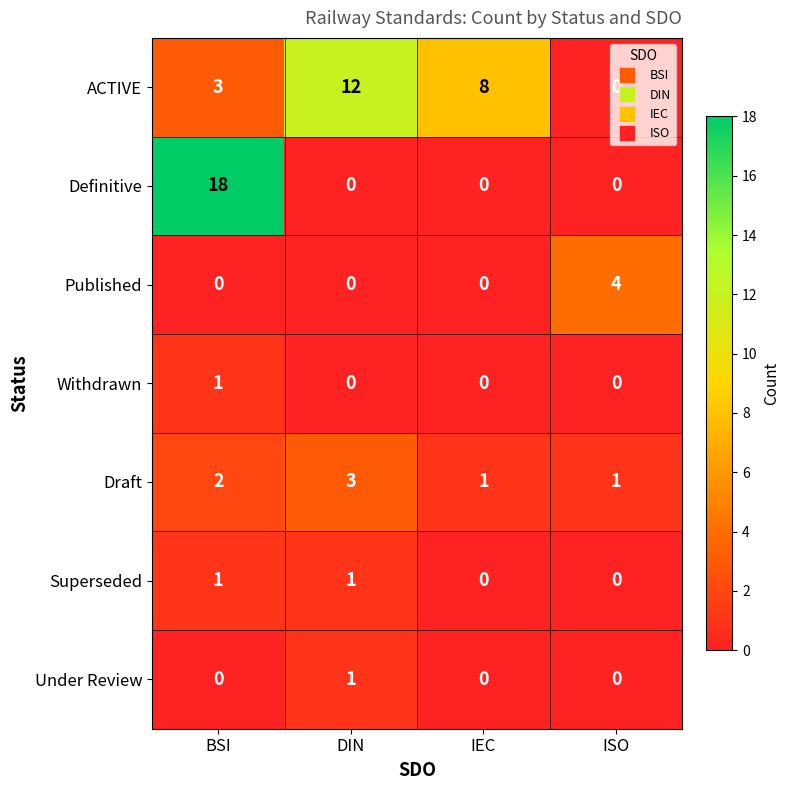

True or false: Published has a value of 3 at BSI.

False